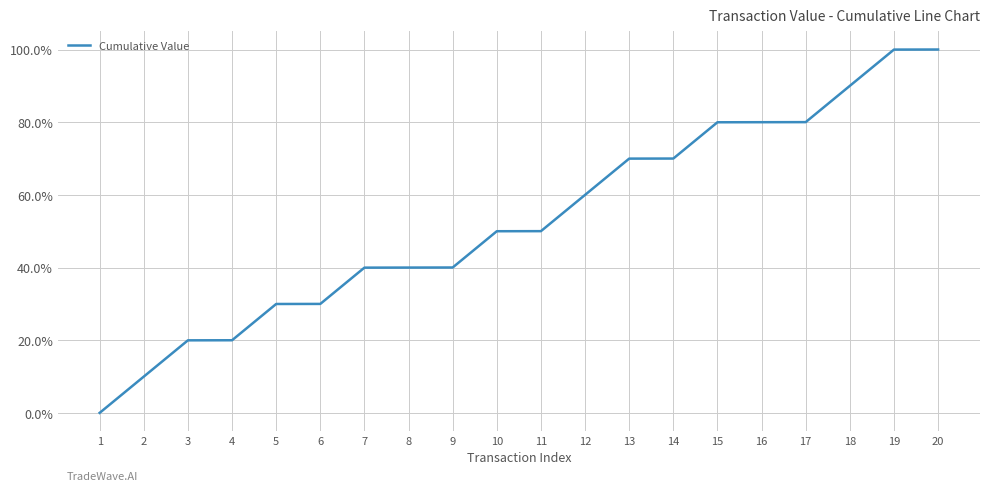

Where is the data nearest to the value 0?

1